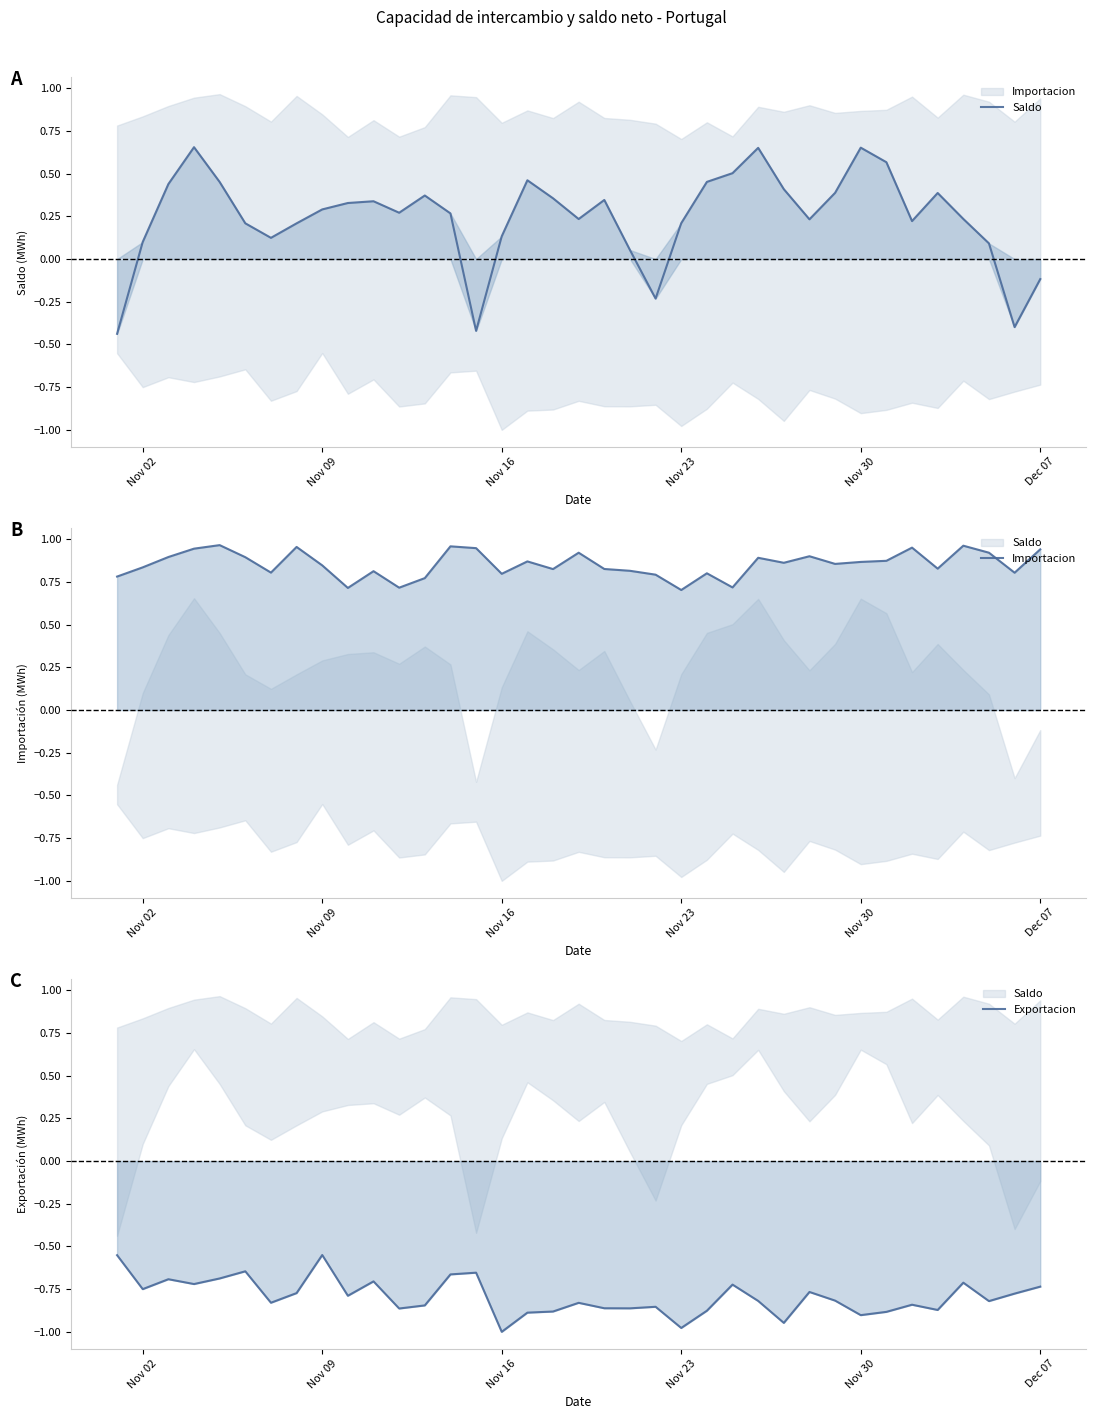

What are all the series names shown in the legend?

Saldo, Importacion, Exportacion